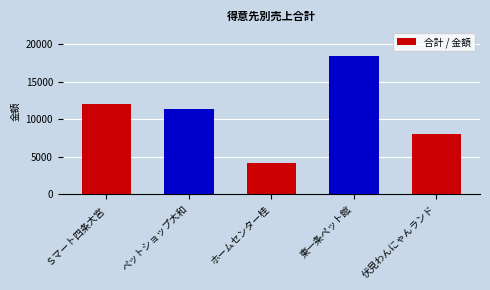

Reading left to right, what are all the values shown in this chart?

12000	11300	4200	18400	8000